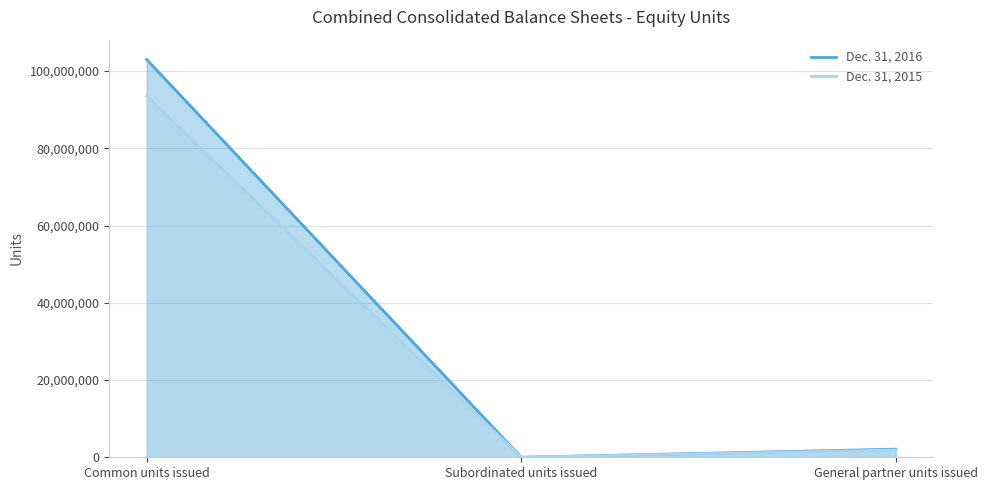

Where does the Dec. 31, 2015 series first go above 1900515?

Common units issued